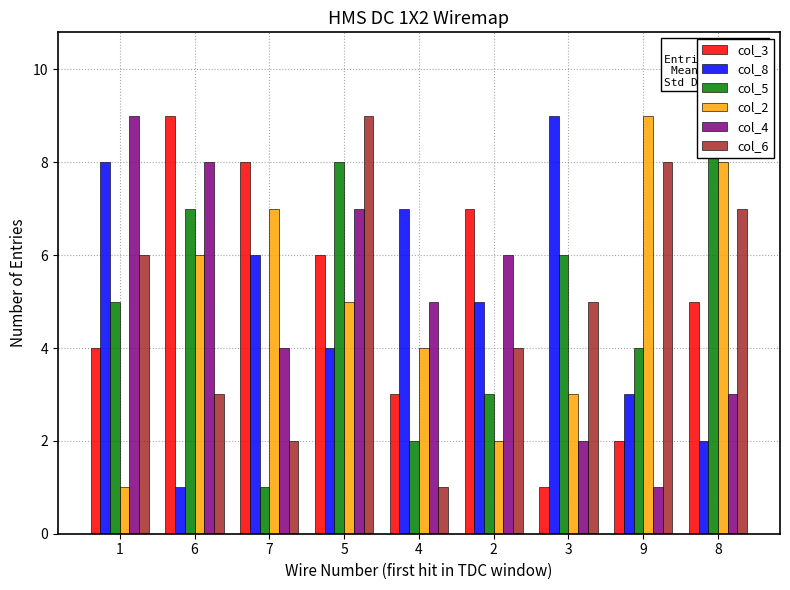

Count the number of categories in the chart.

9